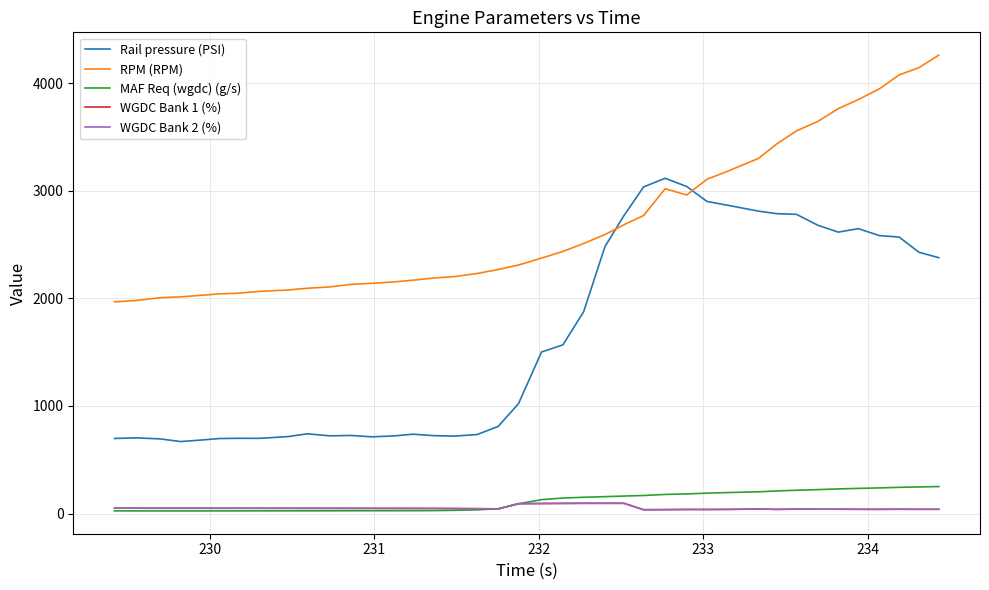

In Rail pressure (PSI), how many points are lower than both neighbors (excluding endpoints)?

6